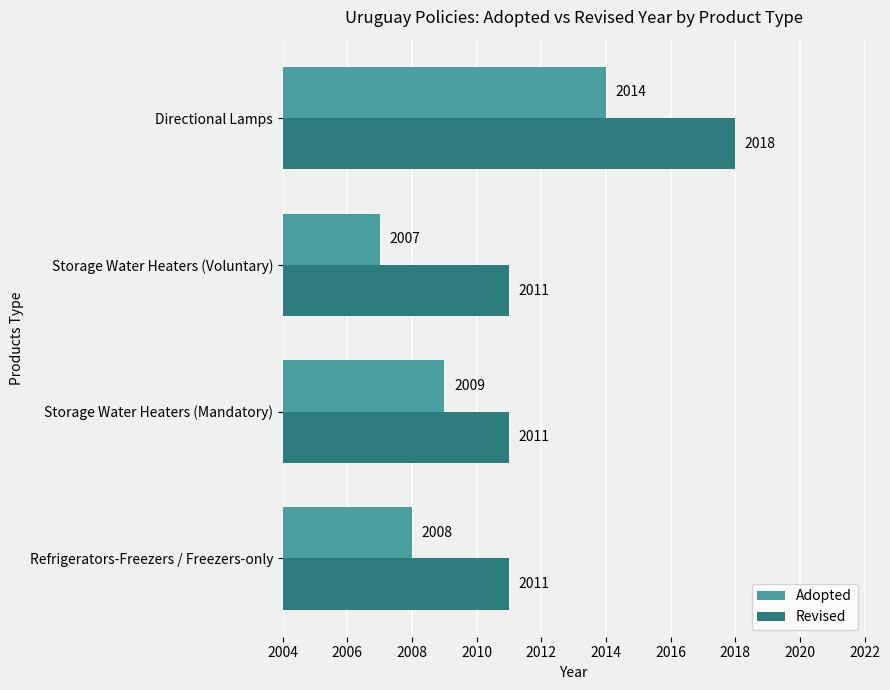

Which series has the largest total across all categories?

Revised